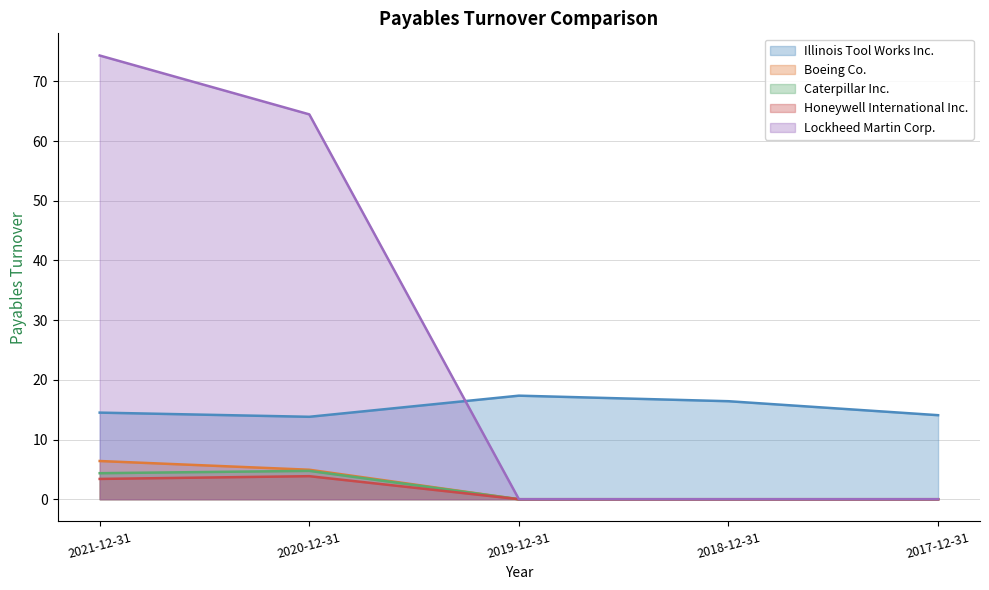

The value of Boeing Co. at 2018-12-31 is 0.0. True or false?

True